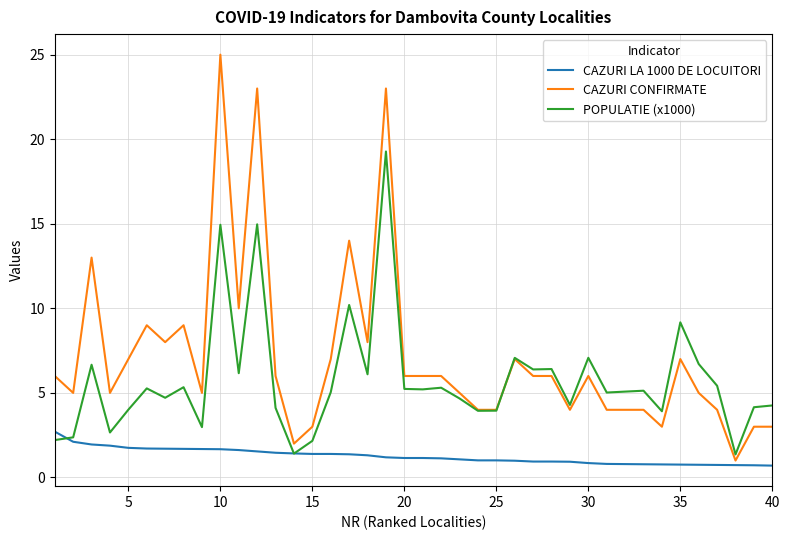

What is the smallest value displayed?

0.7